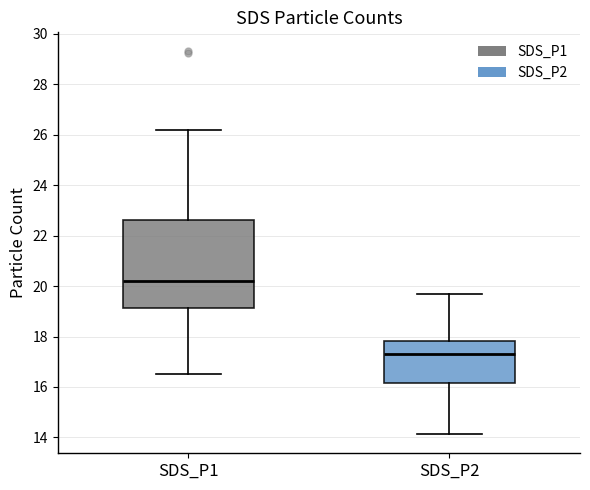

Which box is the tallest, from its lower edge to its upper edge?

SDS_P1